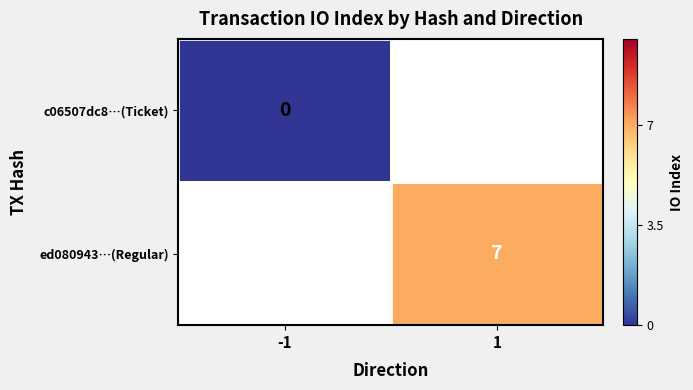

Is the value of ed080943…(Regular) at 1 greater than the value of c06507dc8…(Ticket) at -1?

Yes